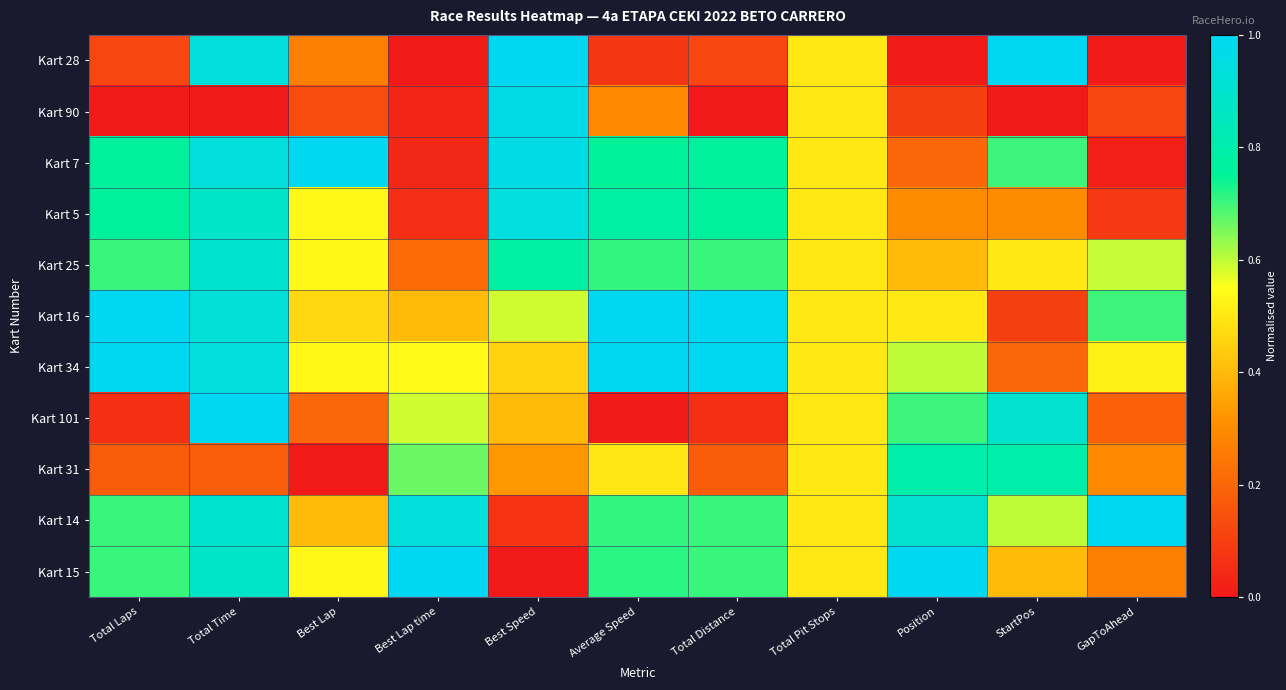

At how many categories does at least one series exceed 0?

11